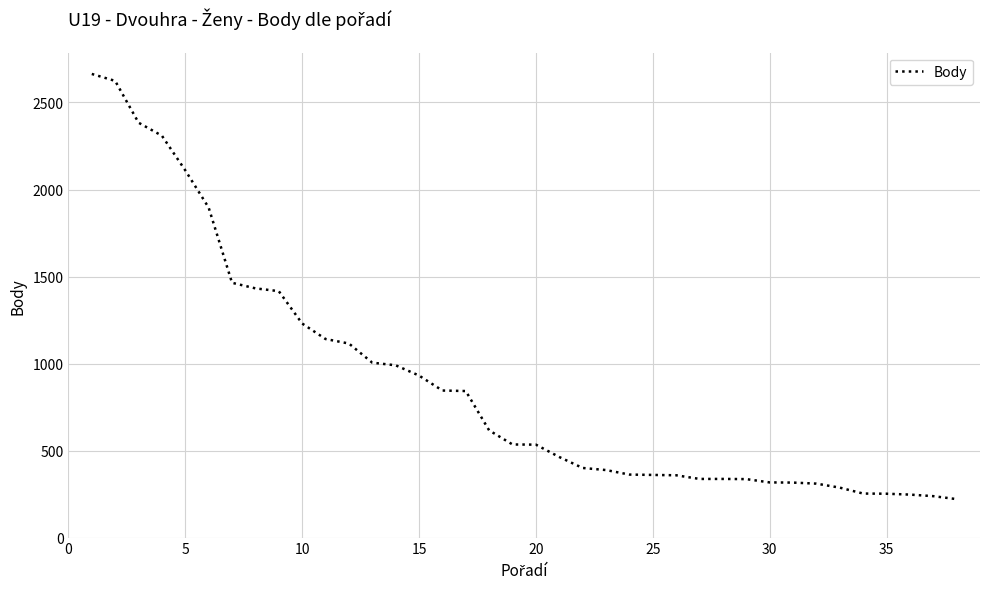

What is the greatest value displayed?

2664